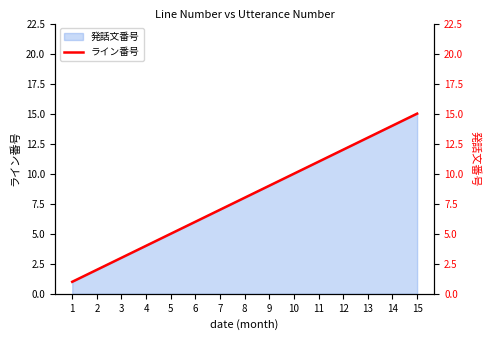

List the labels in order of value, largest first.

15, 14, 13, 12, 11, 10, 9, 8, 7, 6, 5, 4, 3, 2, 1